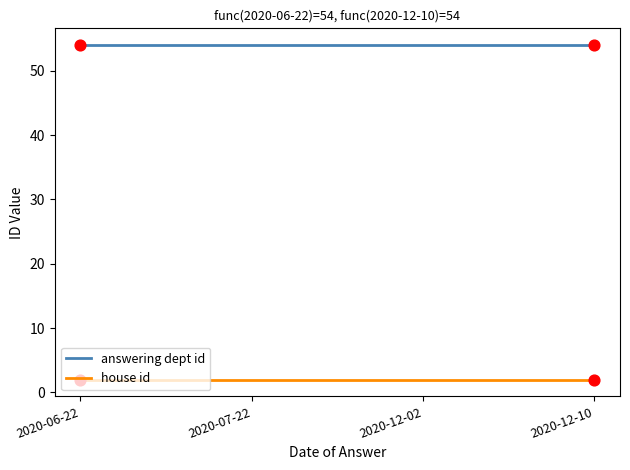

Which series has the largest total across all categories?

answering dept id